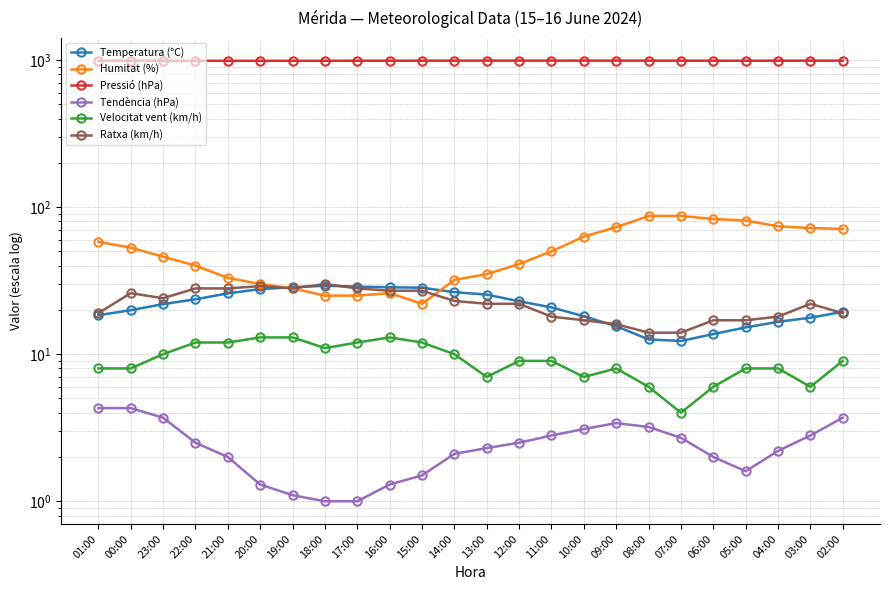

How many data points does each series have?

24